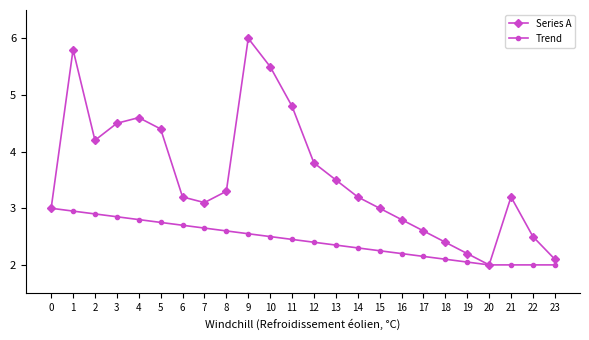

Is it true that Series A equals 6.0 at 9?

True